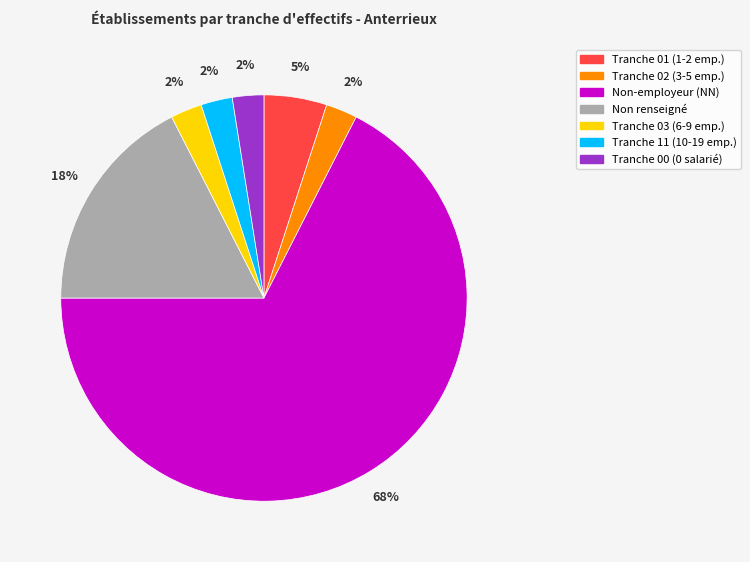

True or false: Non-employeur (NN) accounts for 75% of the total.

False